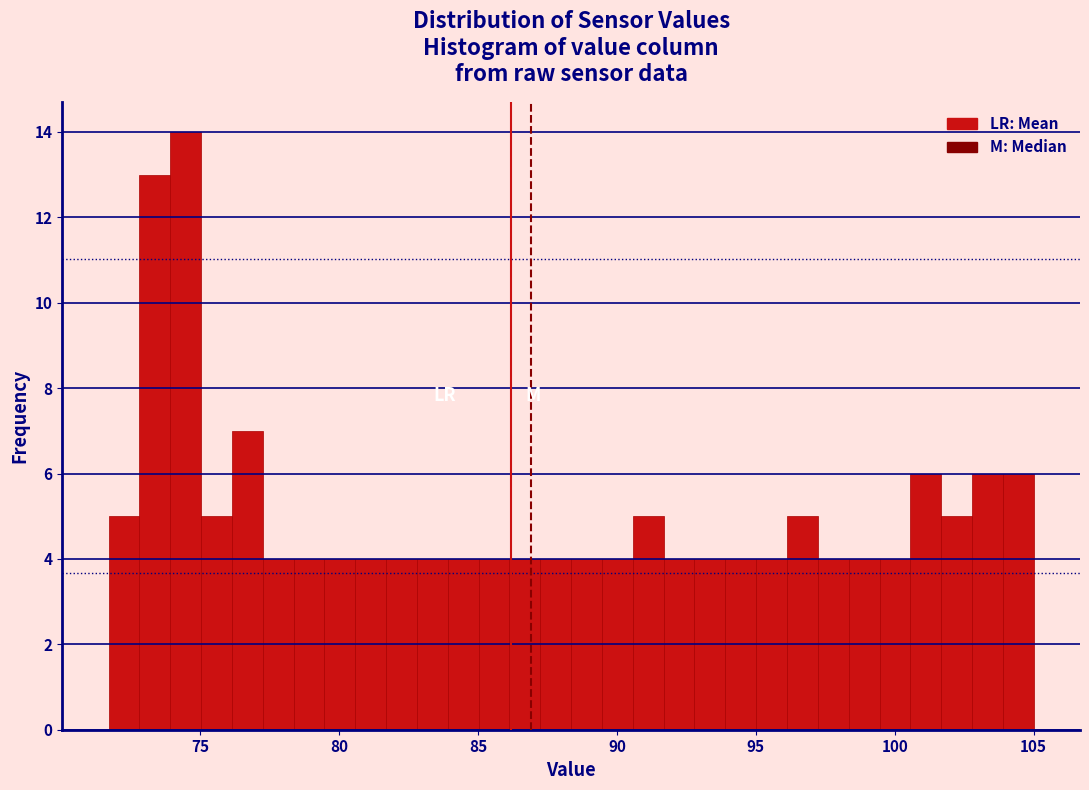

Read against the x-axis, roughly where is the centre of the tallest bar?

74.5